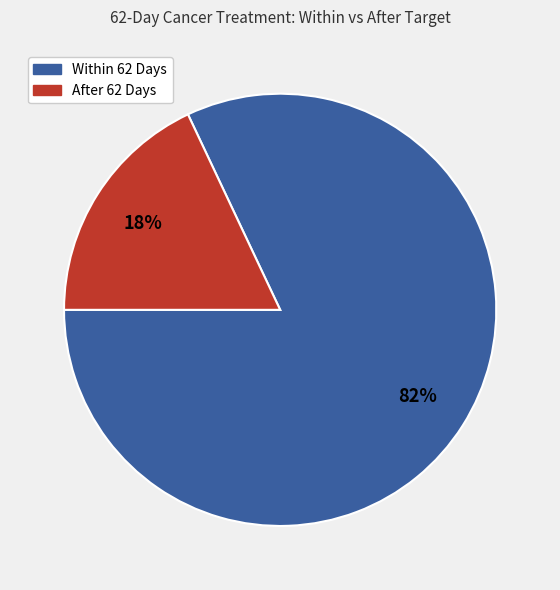

Which category has the biggest portion of the pie?

Within 62 Days